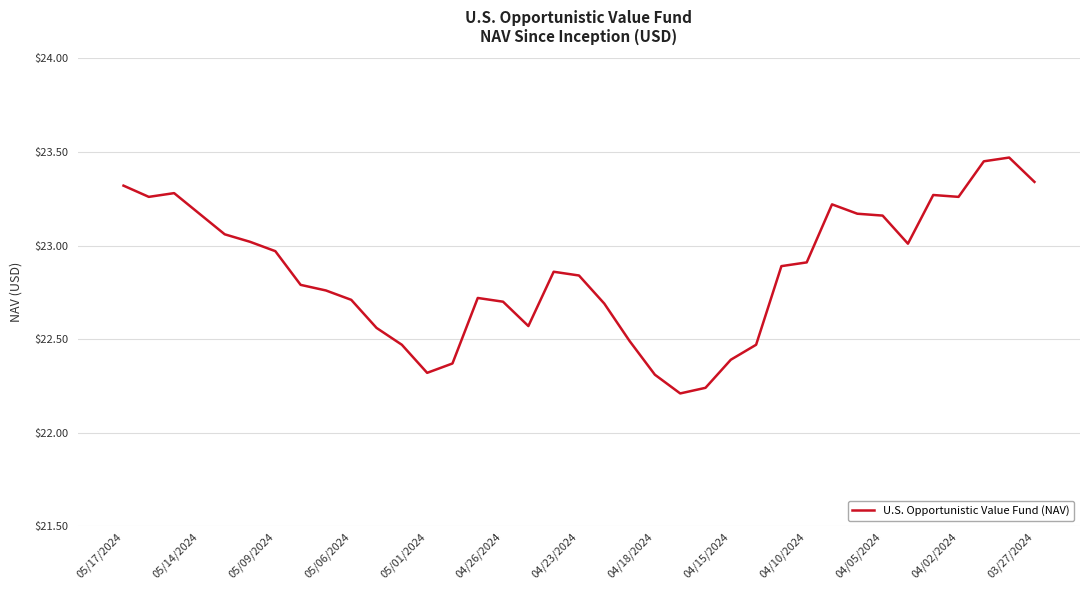

What is the difference between the maximum and minimum values?

1.3